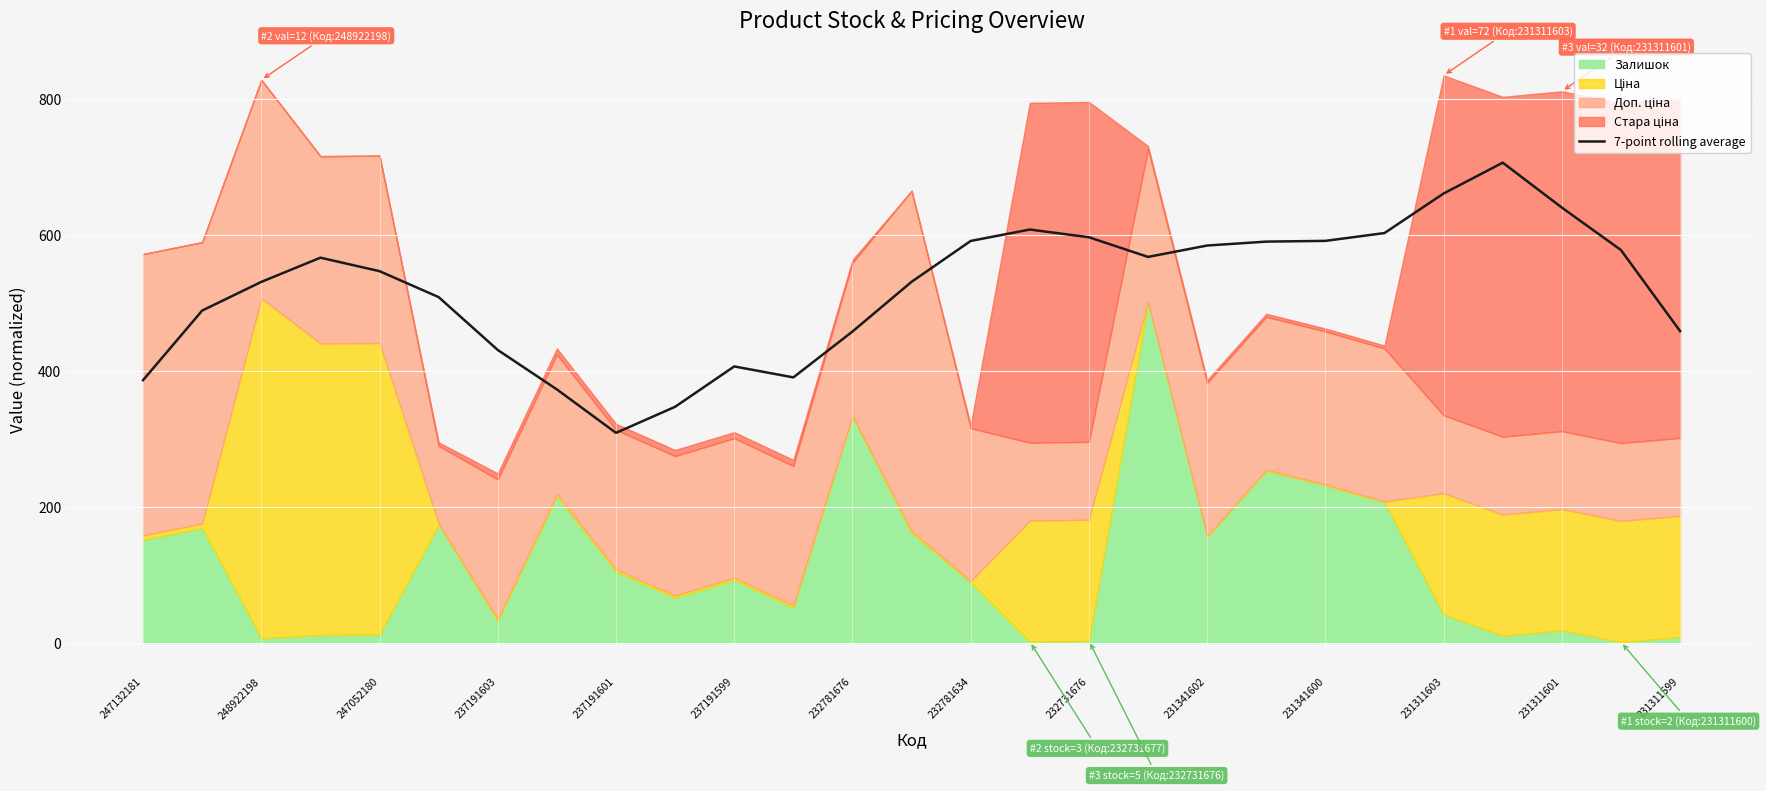

What is the difference between the maximum and minimum values?

397.5